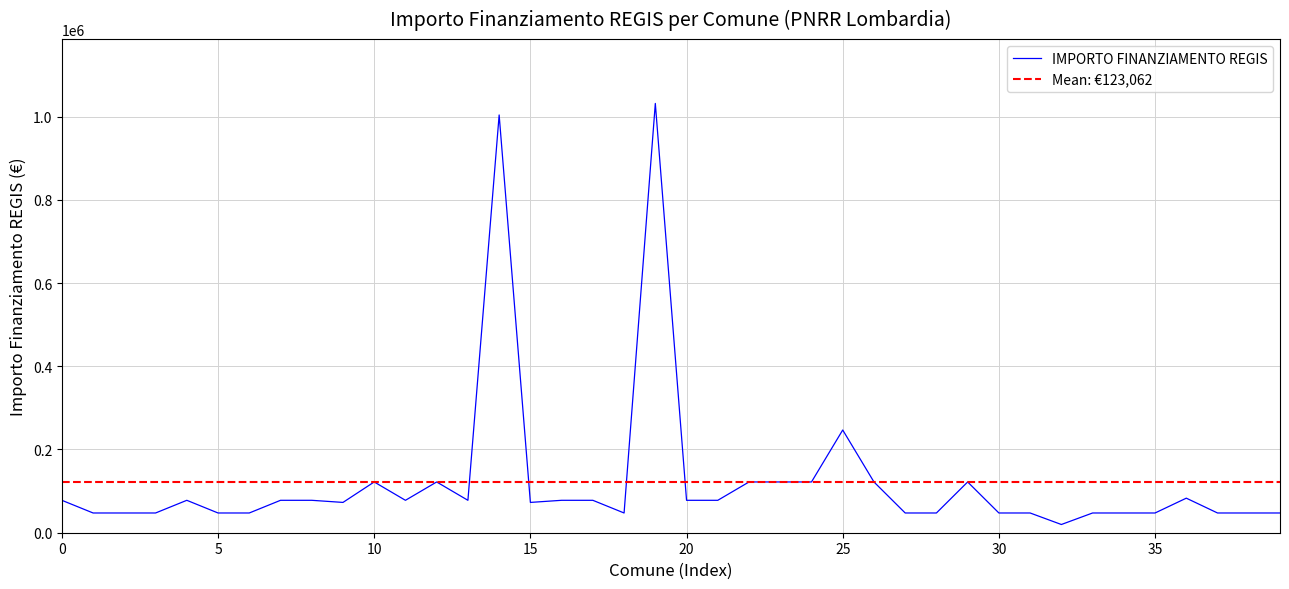

What is the maximum value shown in the chart?

1031574